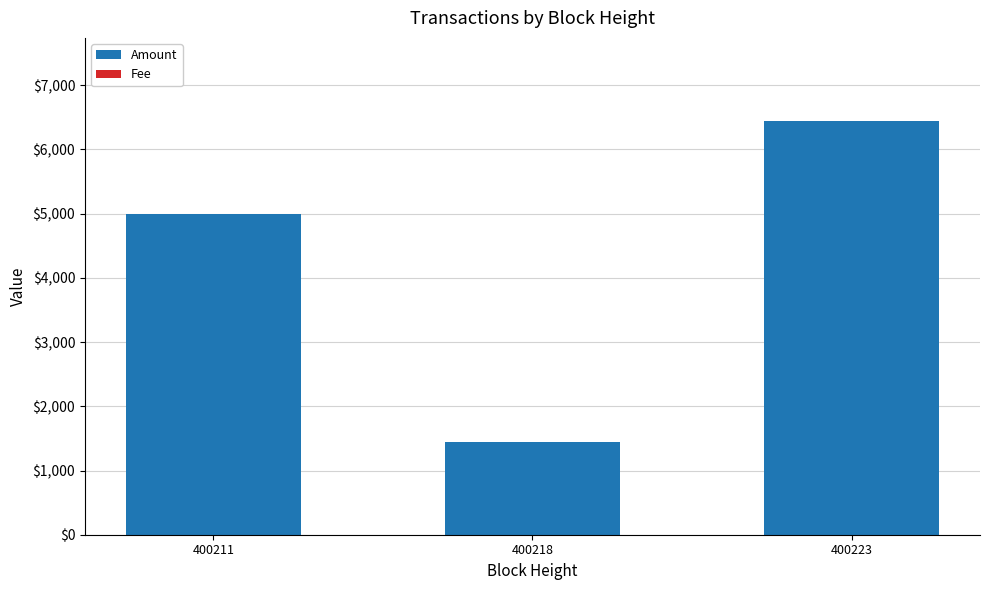

What is the maximum value for Amount?

6446.5